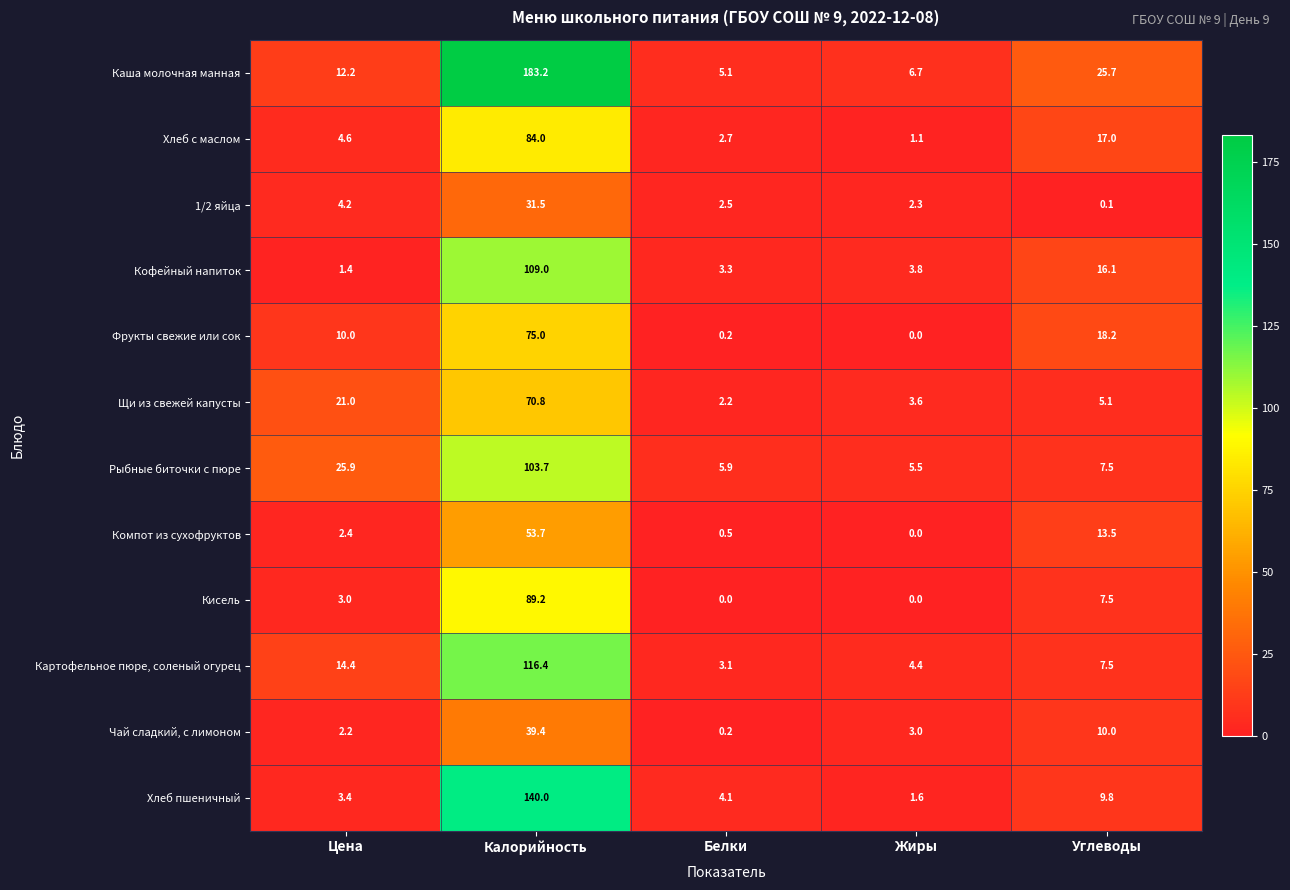

Between Жиры and Углеводы, which series saw the biggest shift?

Каша молочная манная